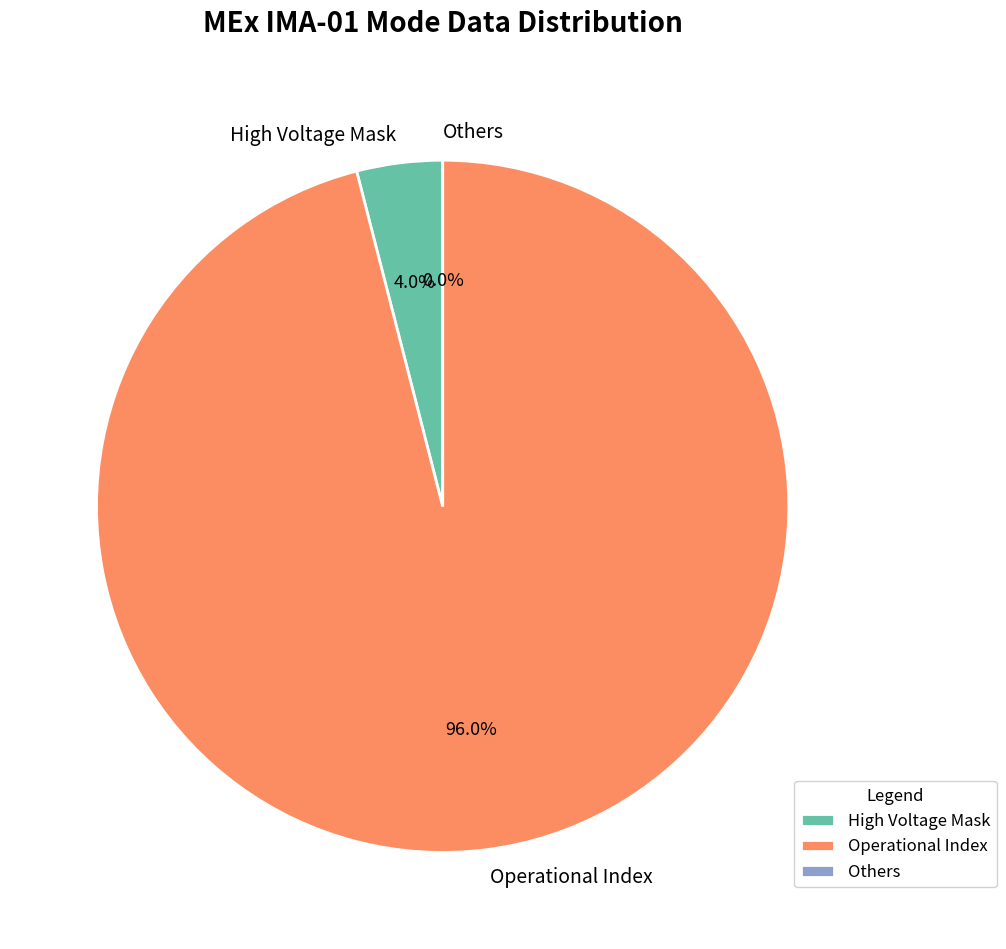

What is the majority slice?

Operational Index